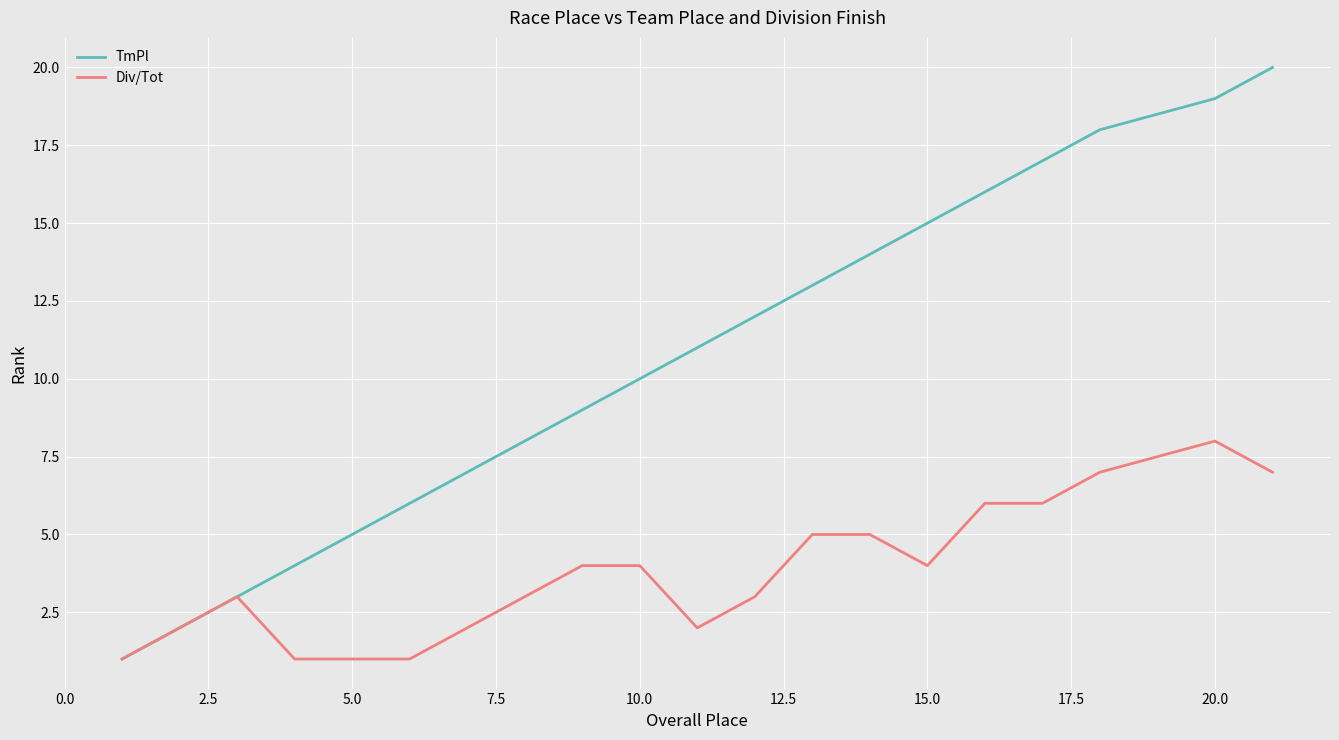

Rank the series by their maximum value, from highest to lowest.

TmPl, Div/Tot